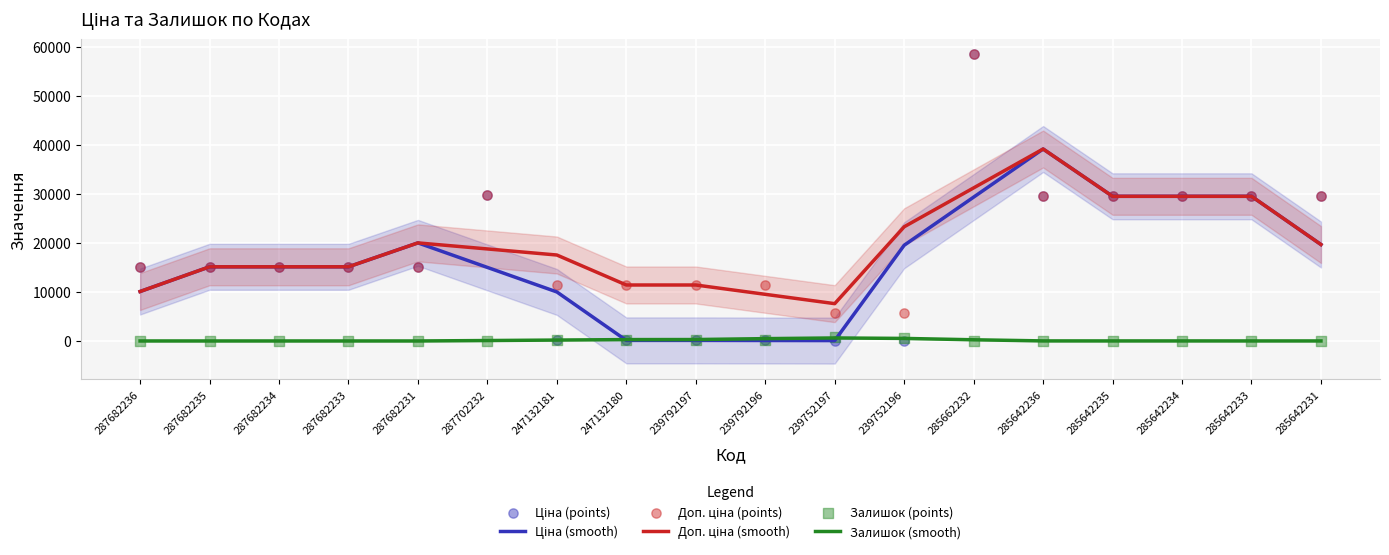

At how many categories does at least one series exceed 11092?

17